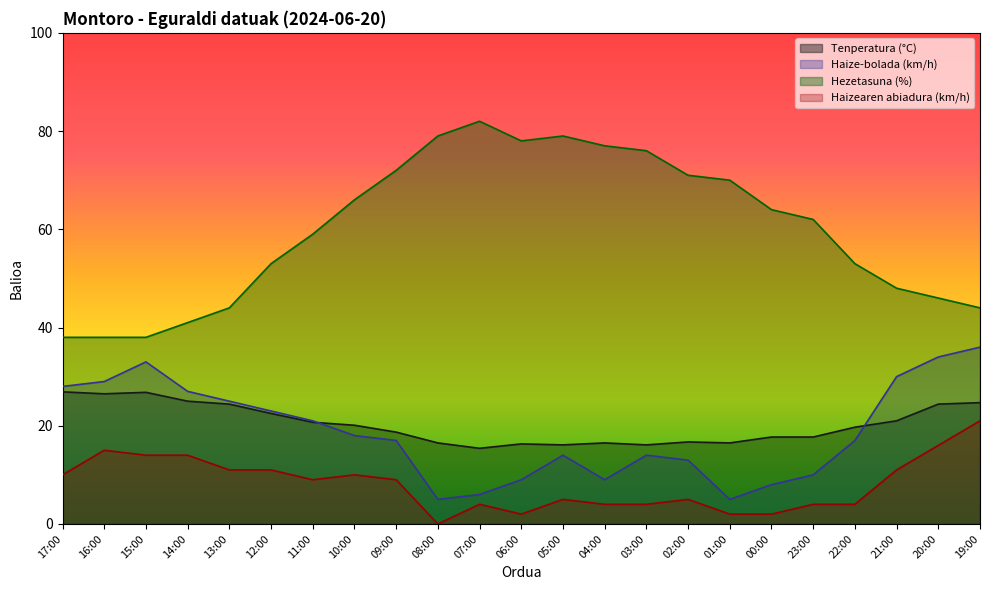

Where is Haizearen abiadura (km/h) nearest to the value 10?

17:00